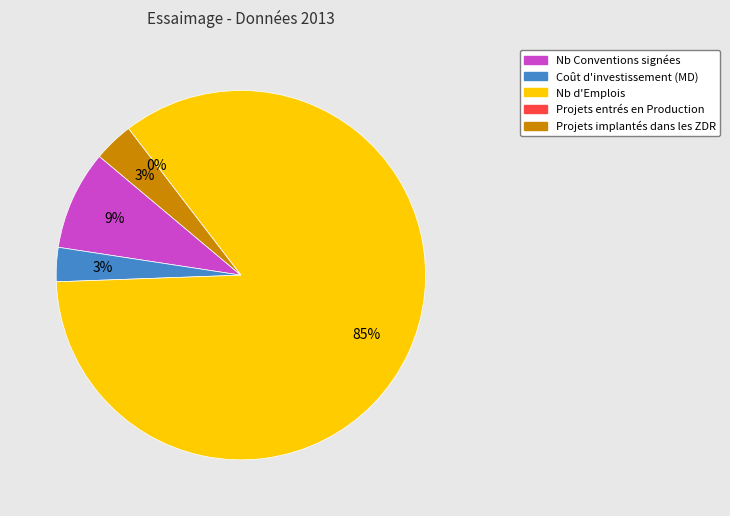

How many slices are in this pie chart?

5